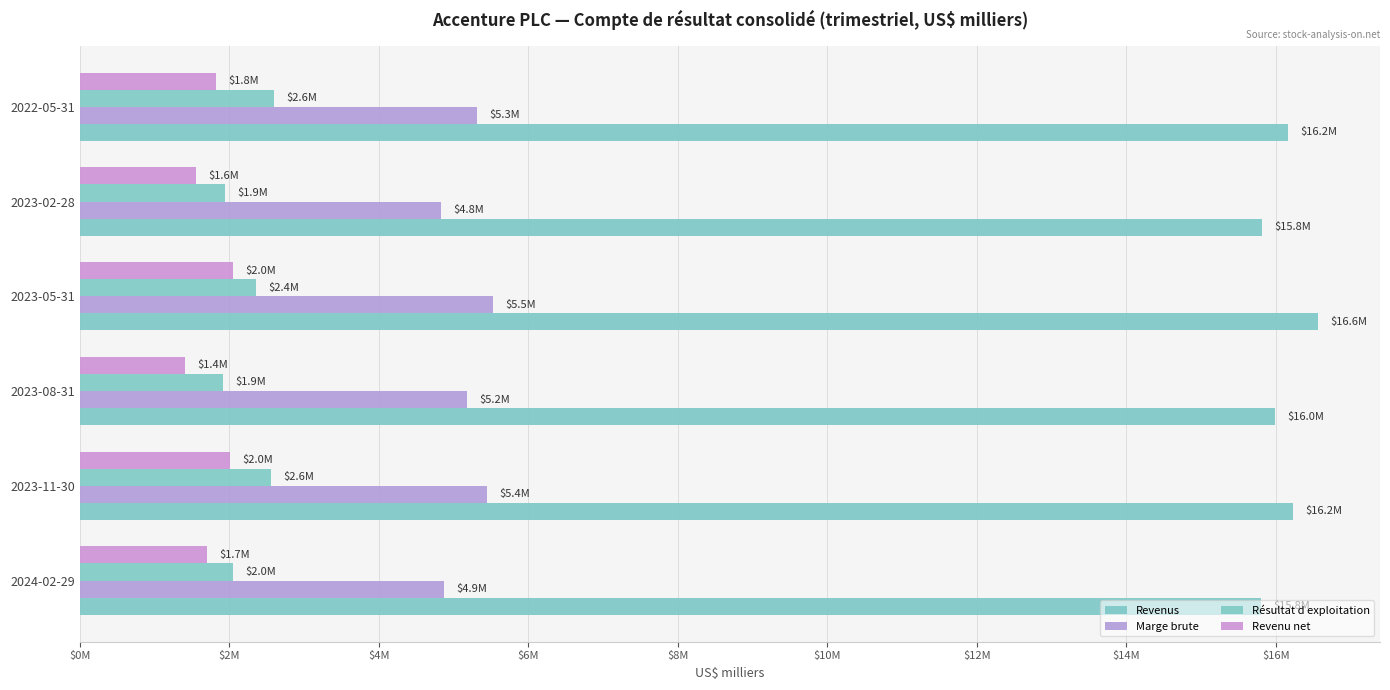

What is the minimum value for Revenus?

15799514